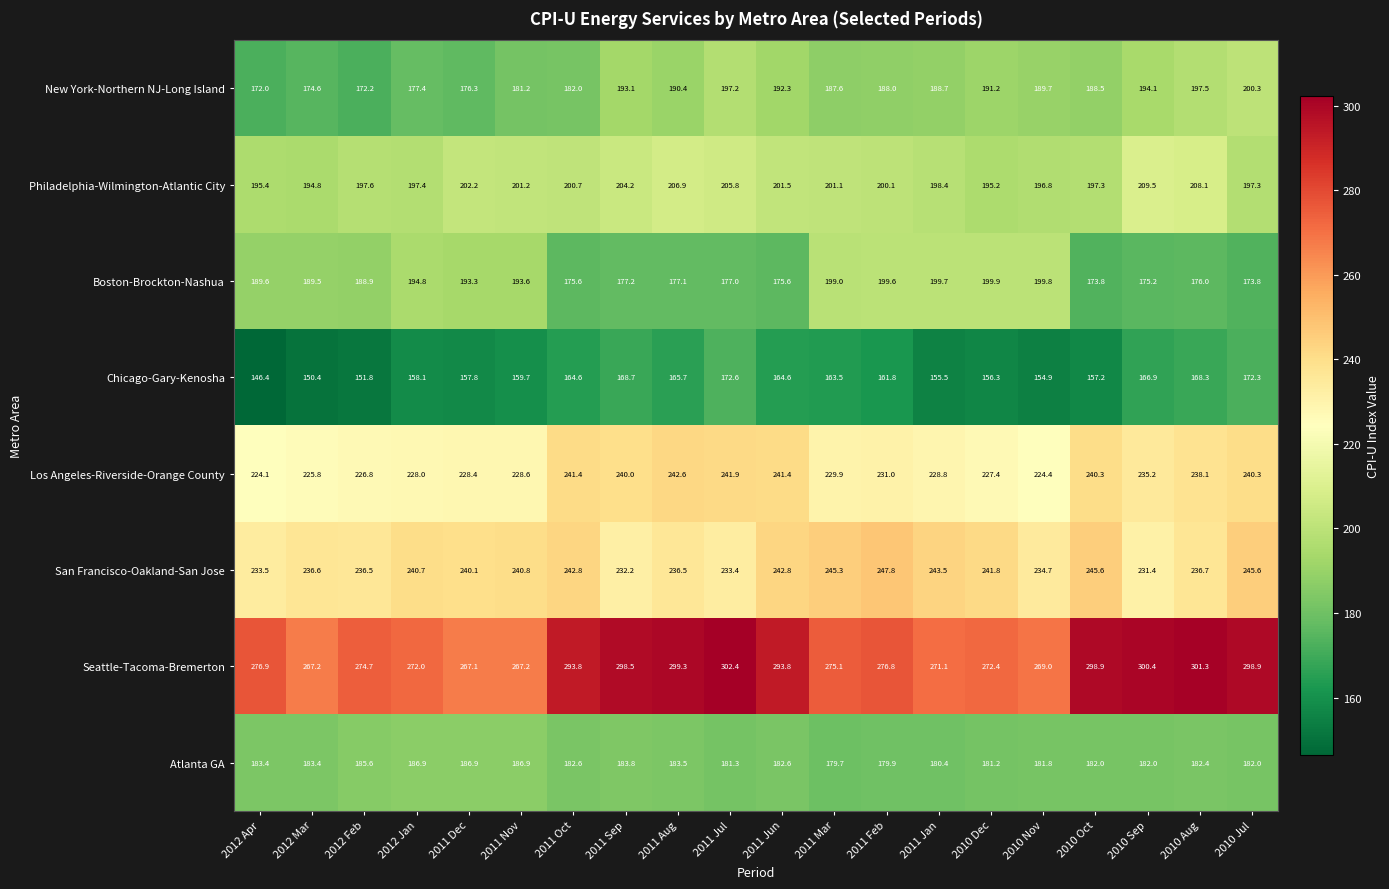

Which series has the largest total across all categories?

Seattle-Tacoma-Bremerton